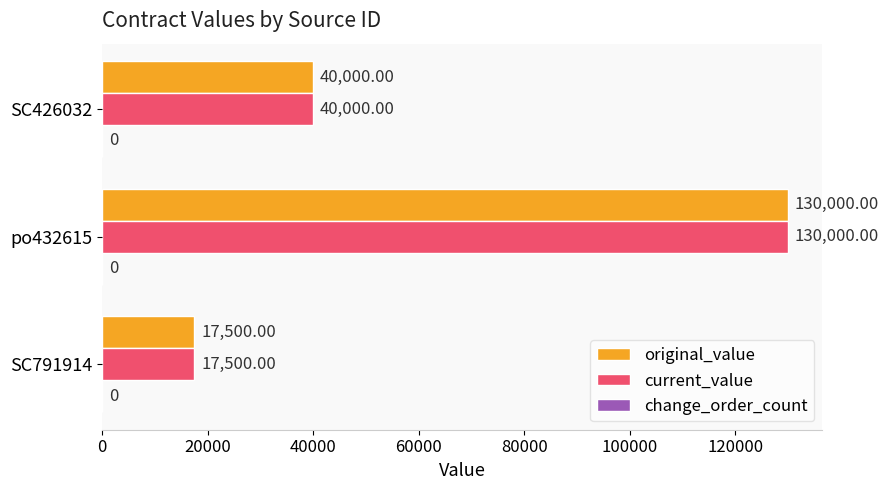

How many data points in original_value are less than 40000?

1